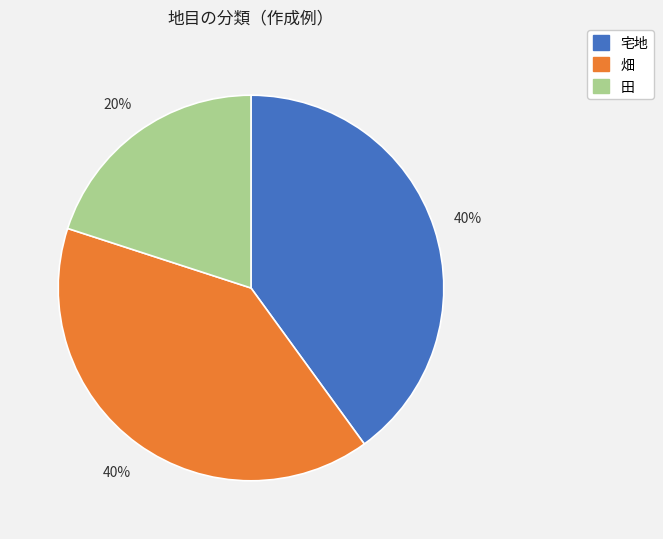

To the nearest percent, what is the difference between the largest and smallest slice percentages?

20%